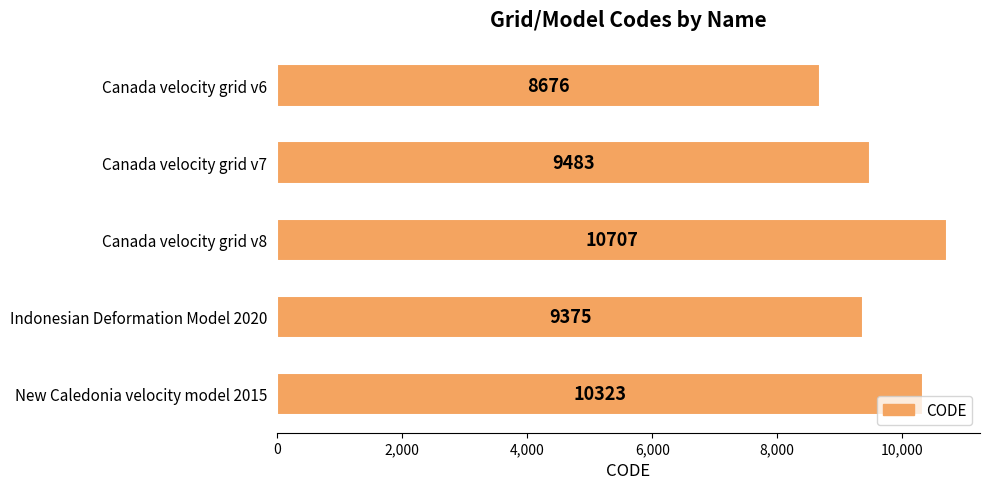

What is the difference between the maximum and second lowest values?

1332